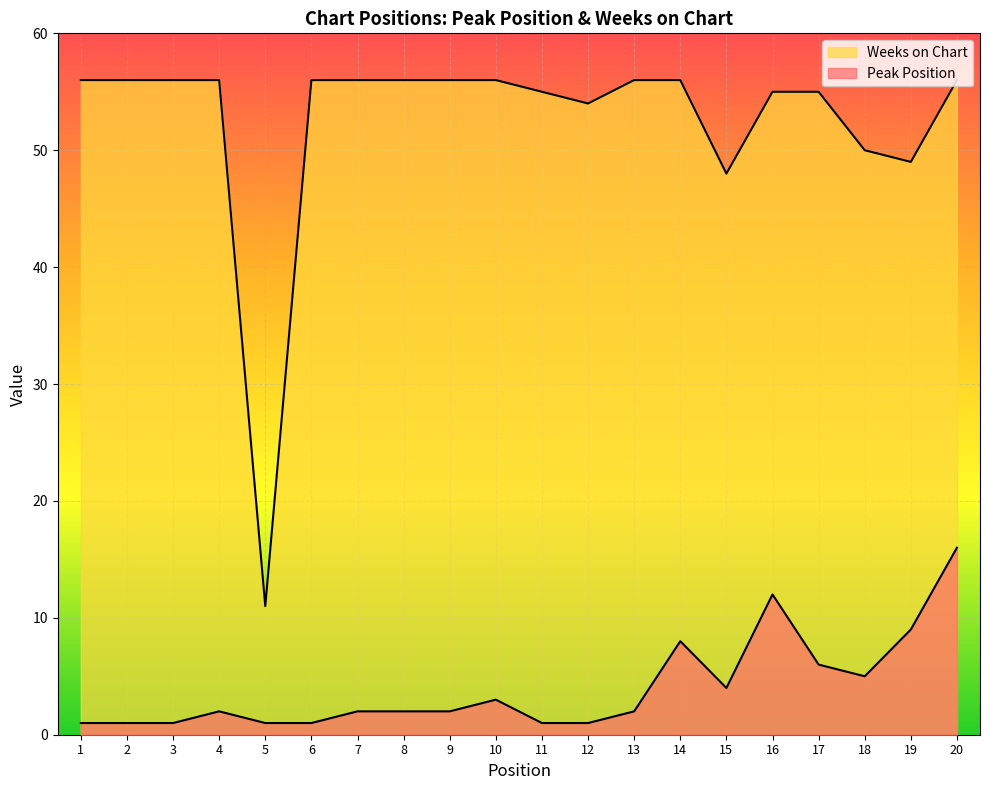

Reading left to right, transcribe all the data shown in this chart.

Peak Position: 1	1	1	2	1	1	2	2	2	3	1	1	2	8	4	12	6	5	9	16
Weeks on Chart: 56	56	56	56	11	56	56	56	56	56	55	54	56	56	48	55	55	50	49	56